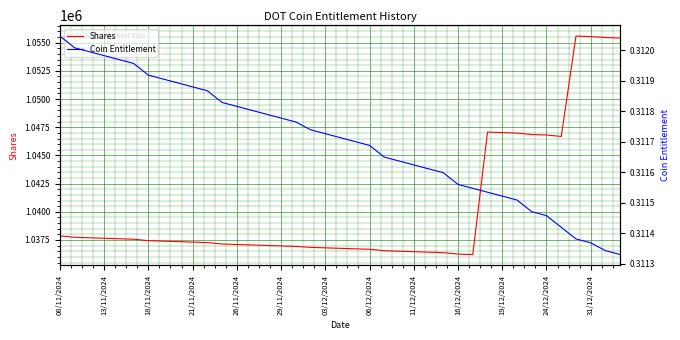

True or false: Coin Entitlement and Shares intersect in this chart.

False